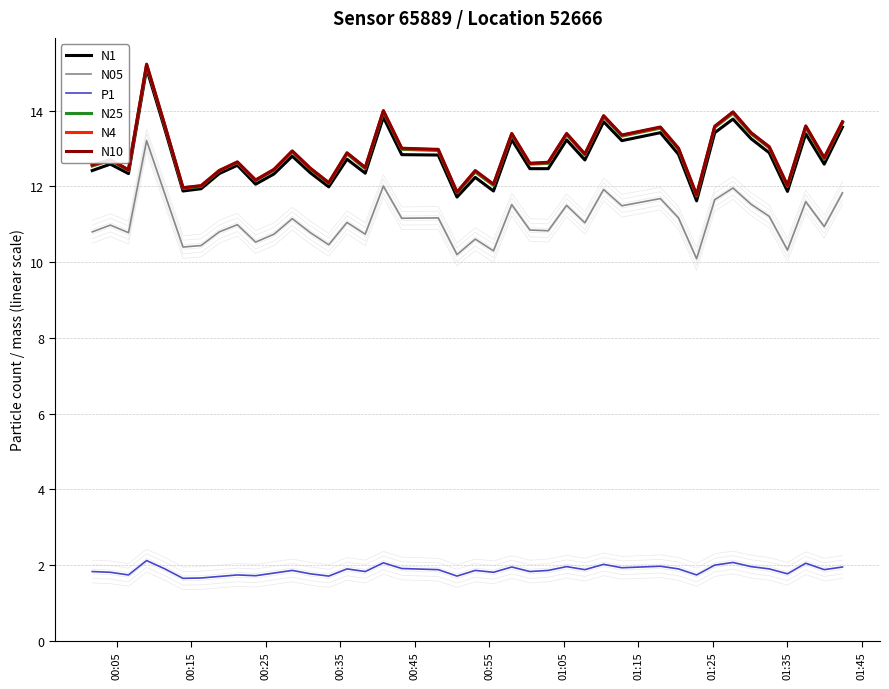

Which series has the largest range (max minus min)?

N1